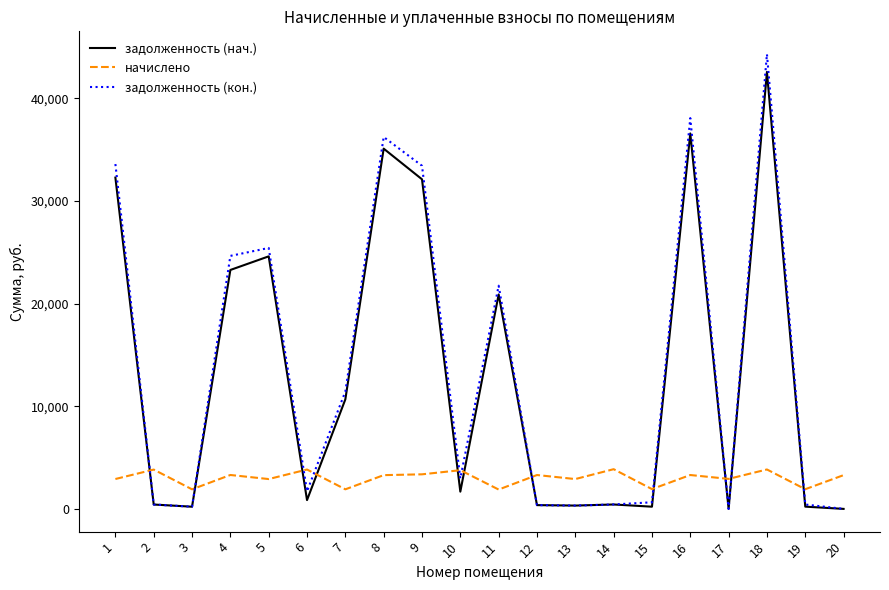

True or false: задолженность (кон.) has a value of 24306.2 at 16.

False